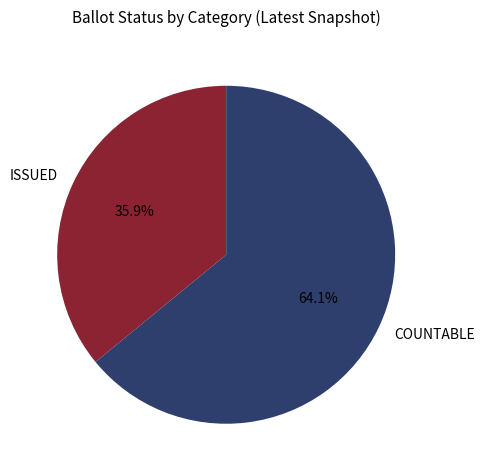

To the nearest percent, what is the difference between the COUNTABLE and ISSUED slice percentages?

28%